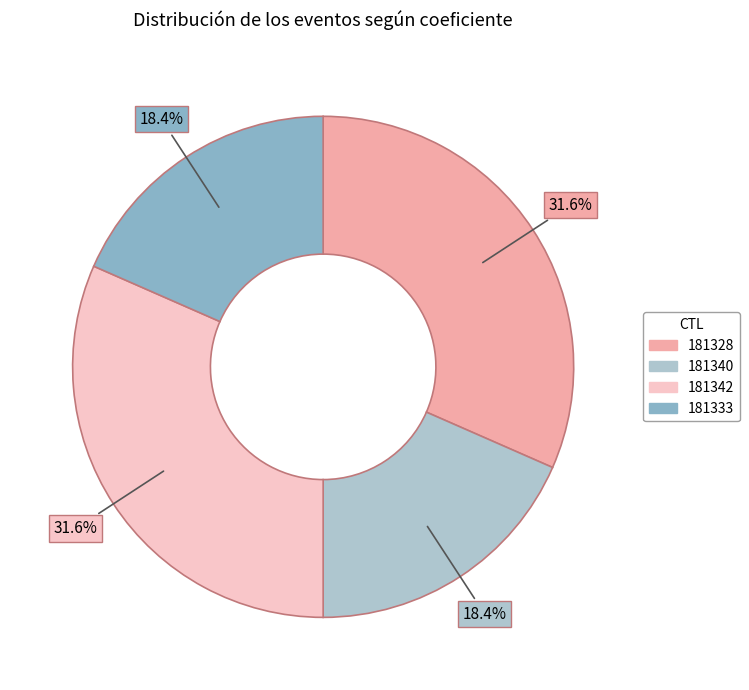

To the nearest percent, what portion does 181340 represent?

18%